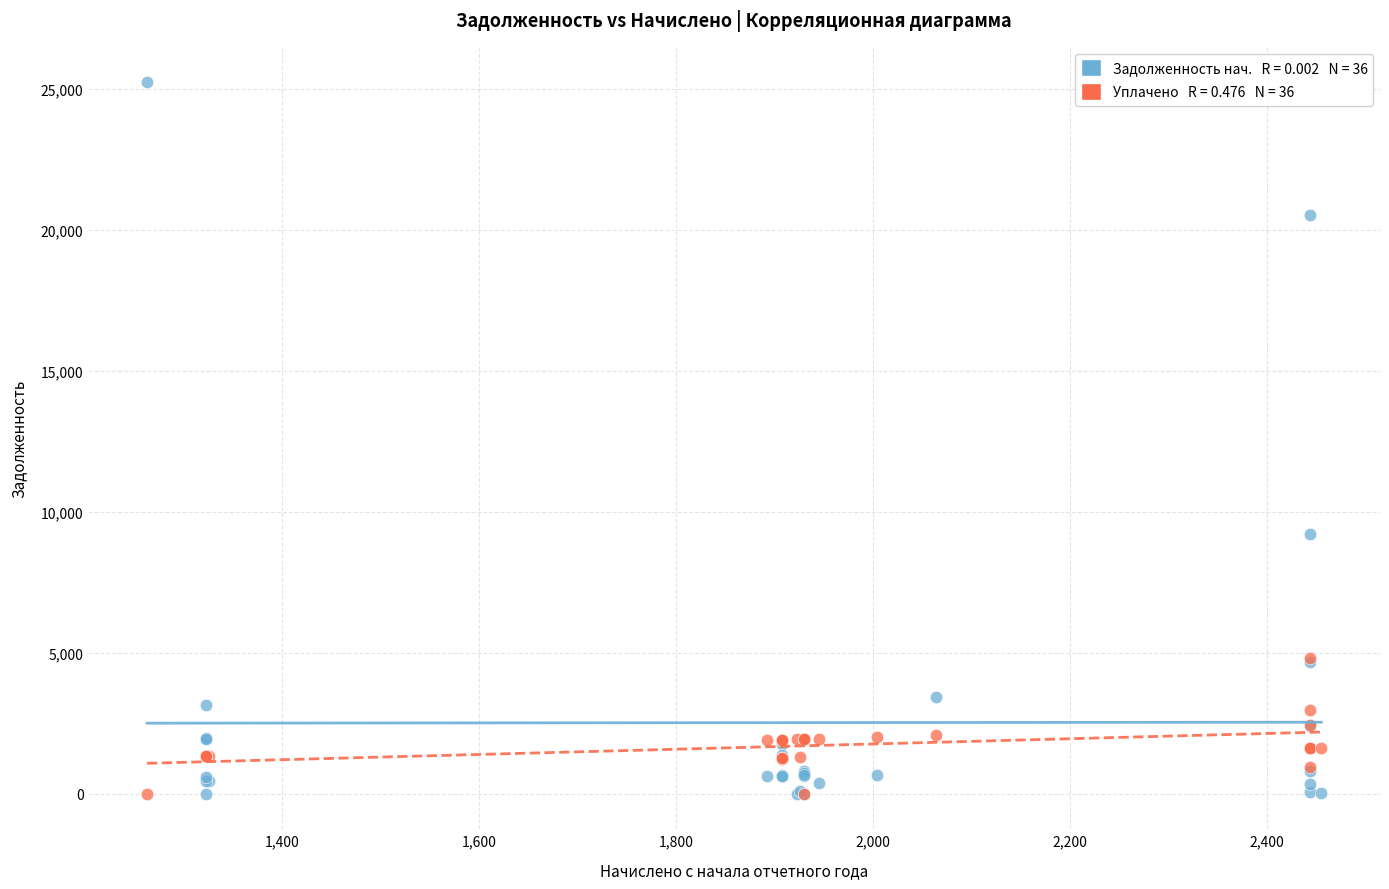

Across all series, what Y value is closest to 12608?

9203.2